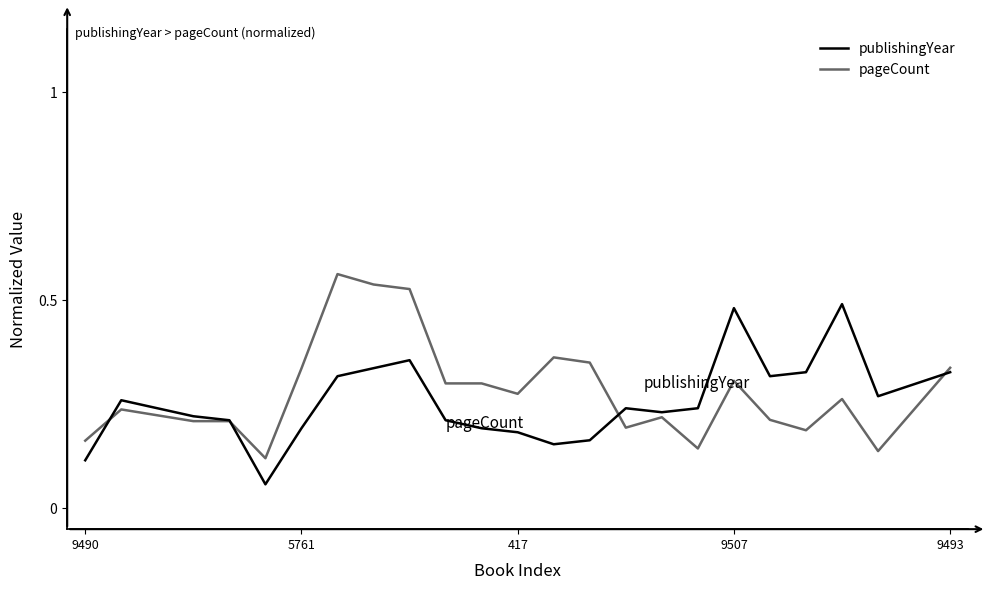

True or false: pageCount has more than 0 interior local peaks.

True